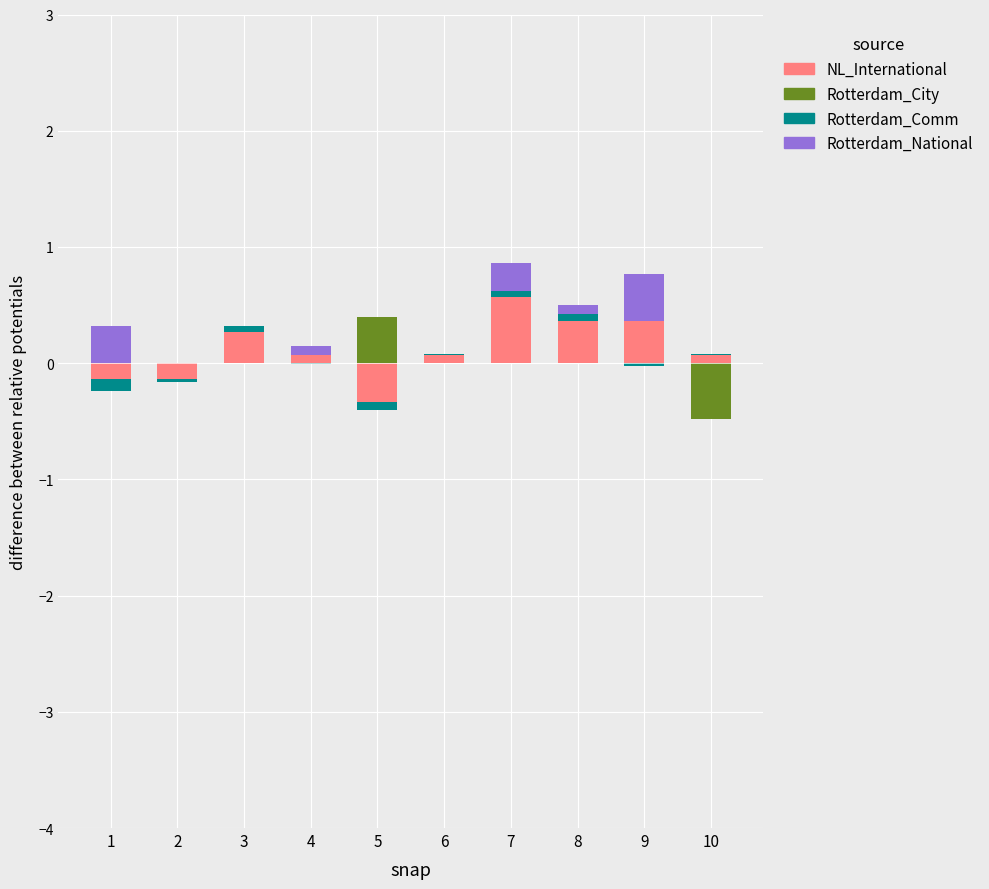

Rank the series by their maximum value, from lowest to highest.

Rotterdam_Comm, Rotterdam_City, Rotterdam_National, NL_International